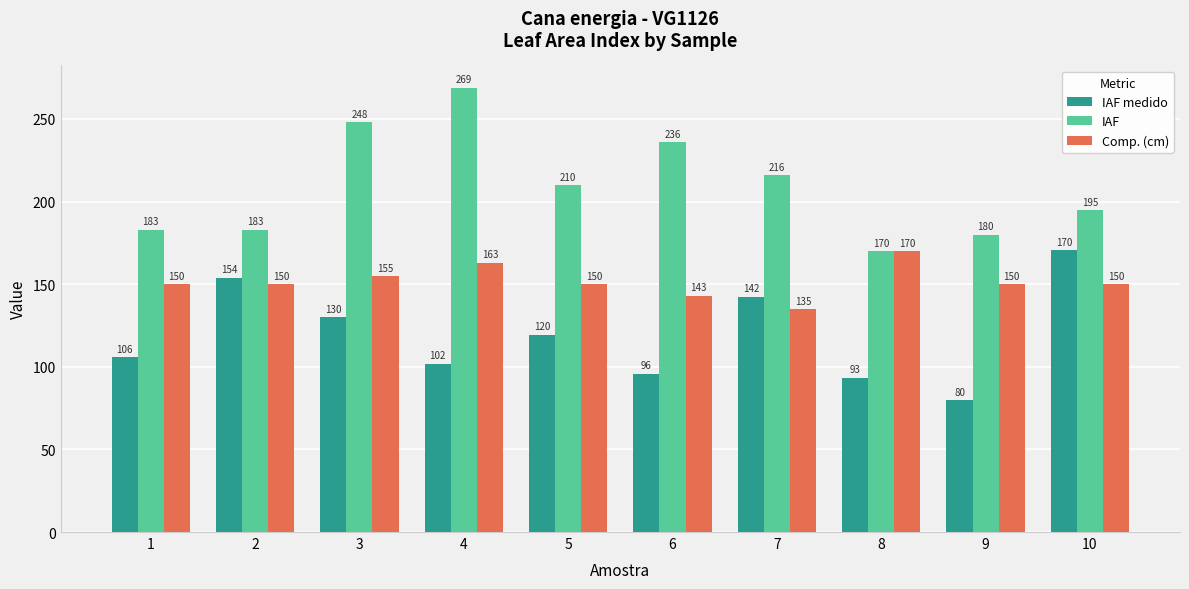

What is the total value across all series at 6?

474.8